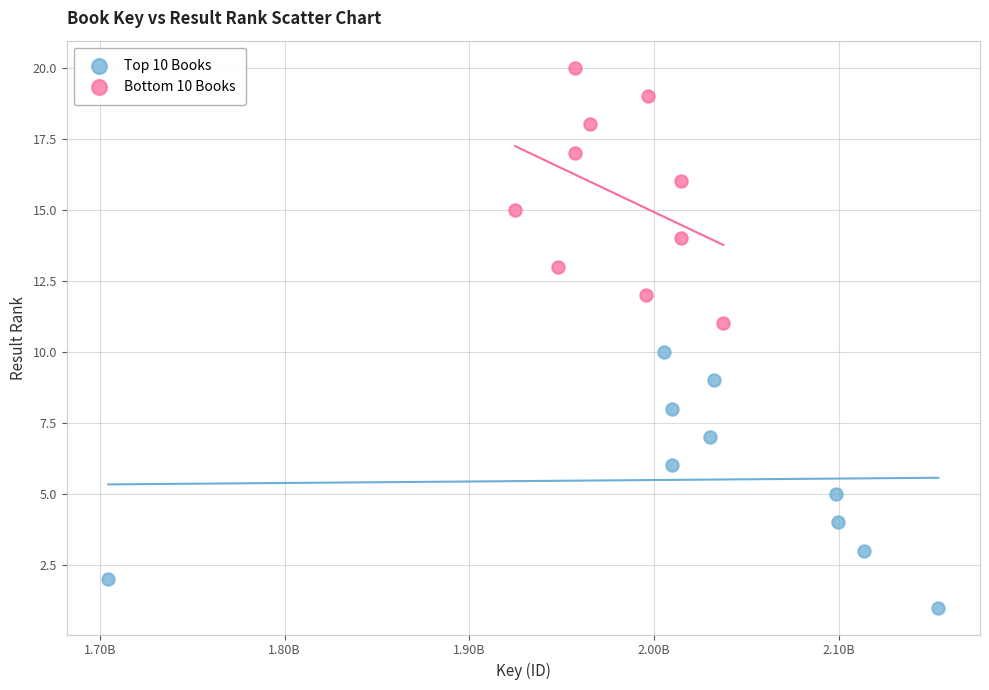

Which series reaches the minimum Y coordinate?

Top 10 Books